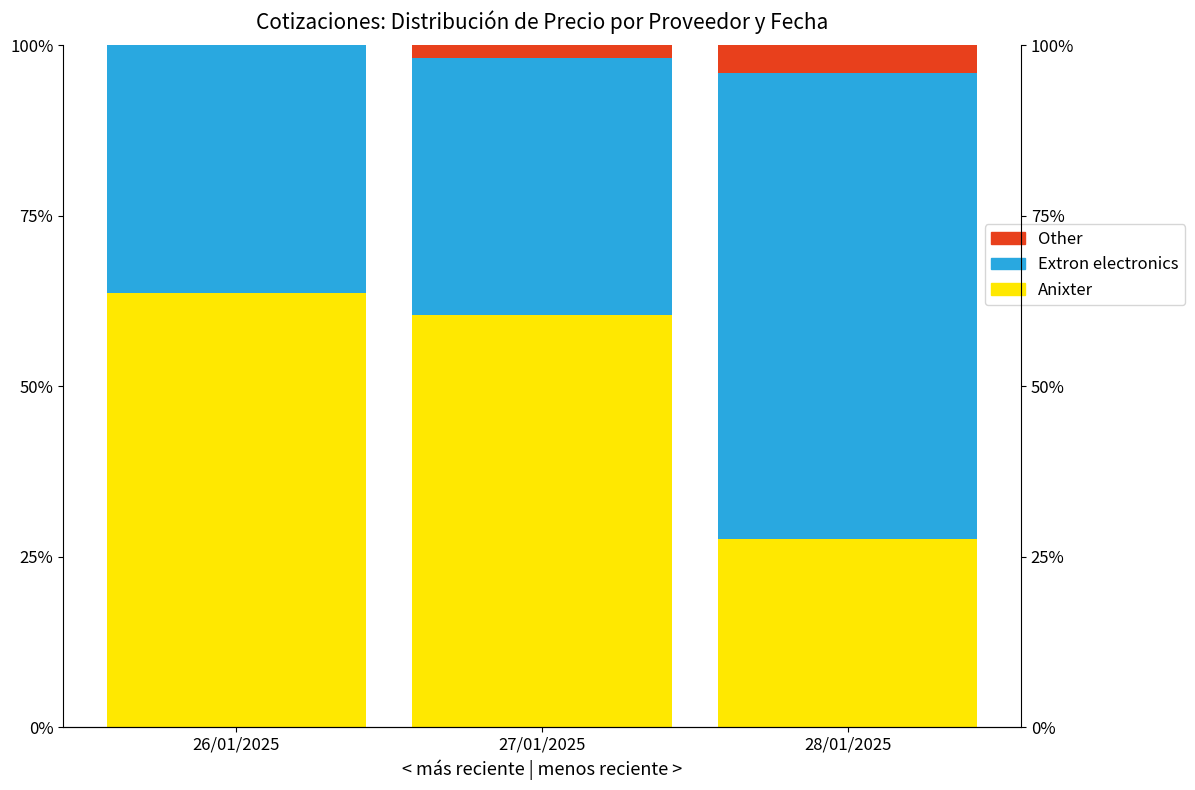

What is the minimum value for Anixter?

27.7